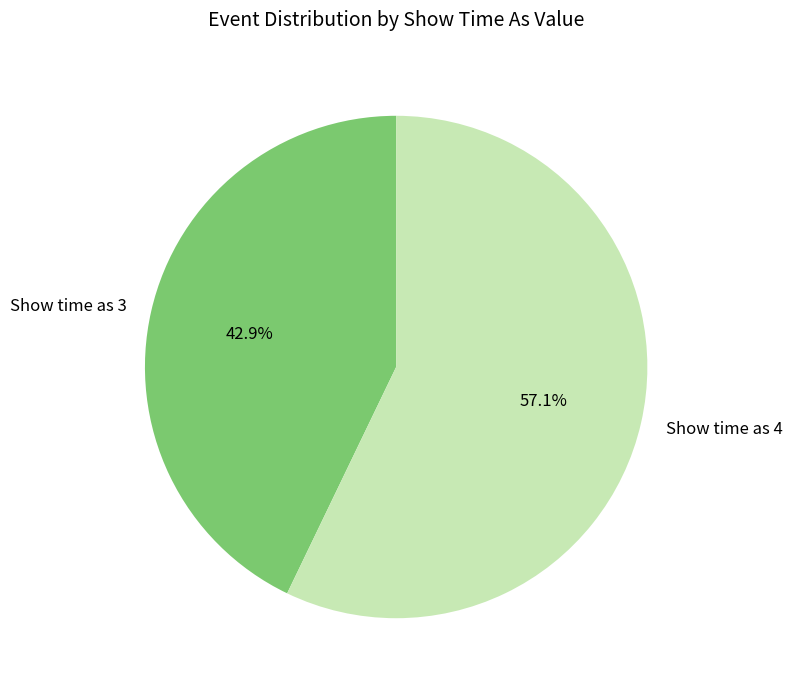

What is the total percentage of Show time as 3 and Show time as 4?

100.0%